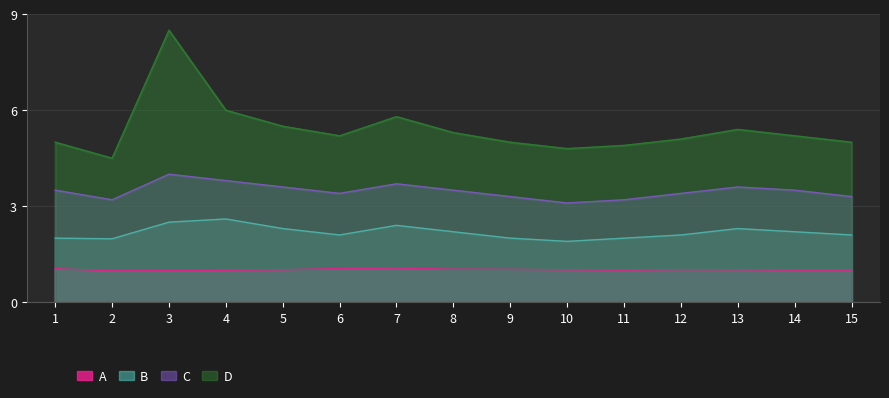

What are all the series names shown in the legend?

A, B, C, D